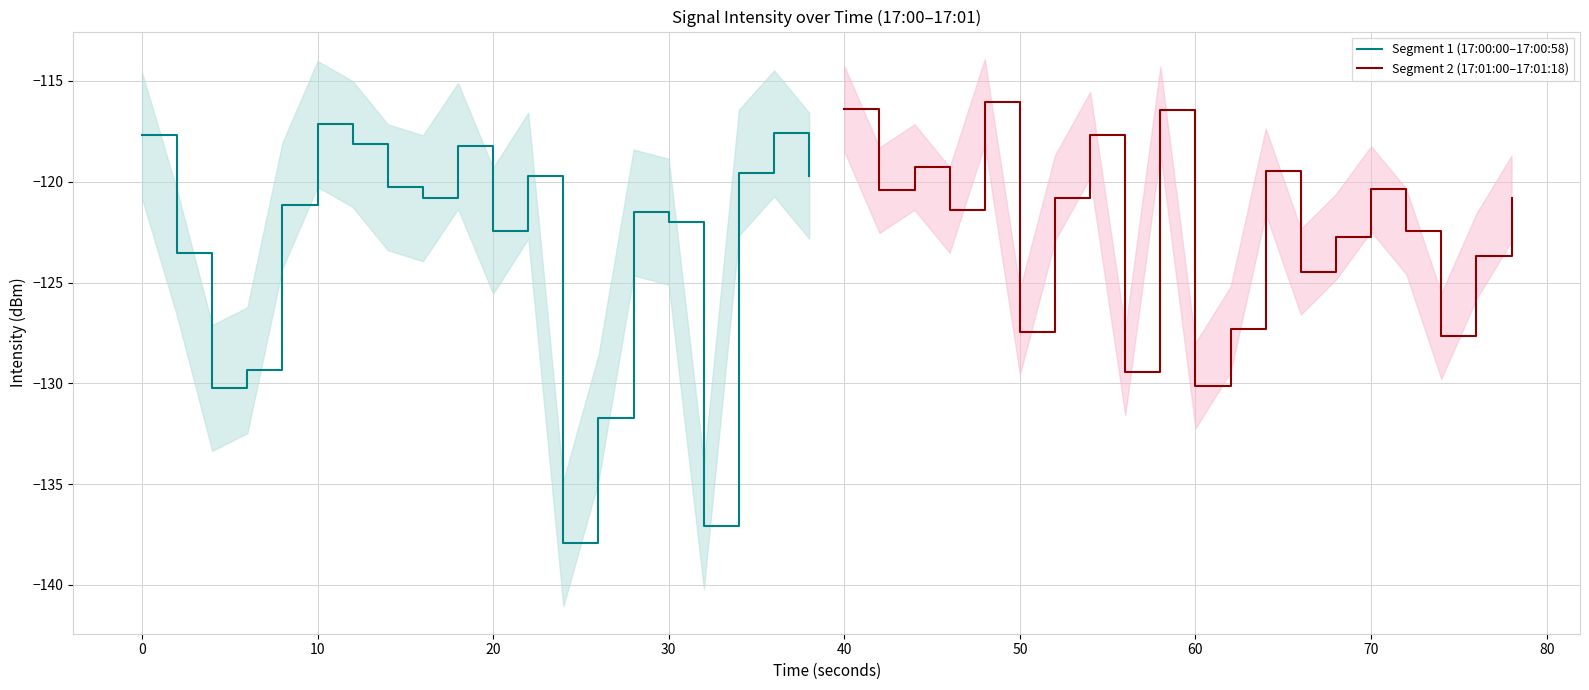

What is the minimum value for Segment 1 (17:00:00–17:00:58)?

-137.9